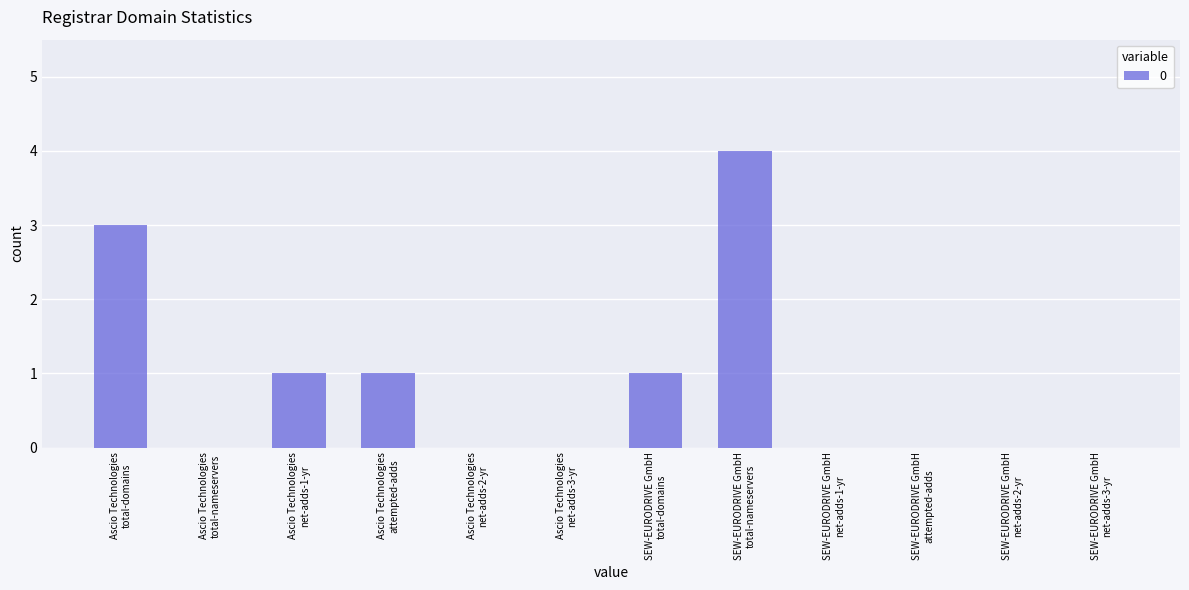

What is the greatest value displayed?

4